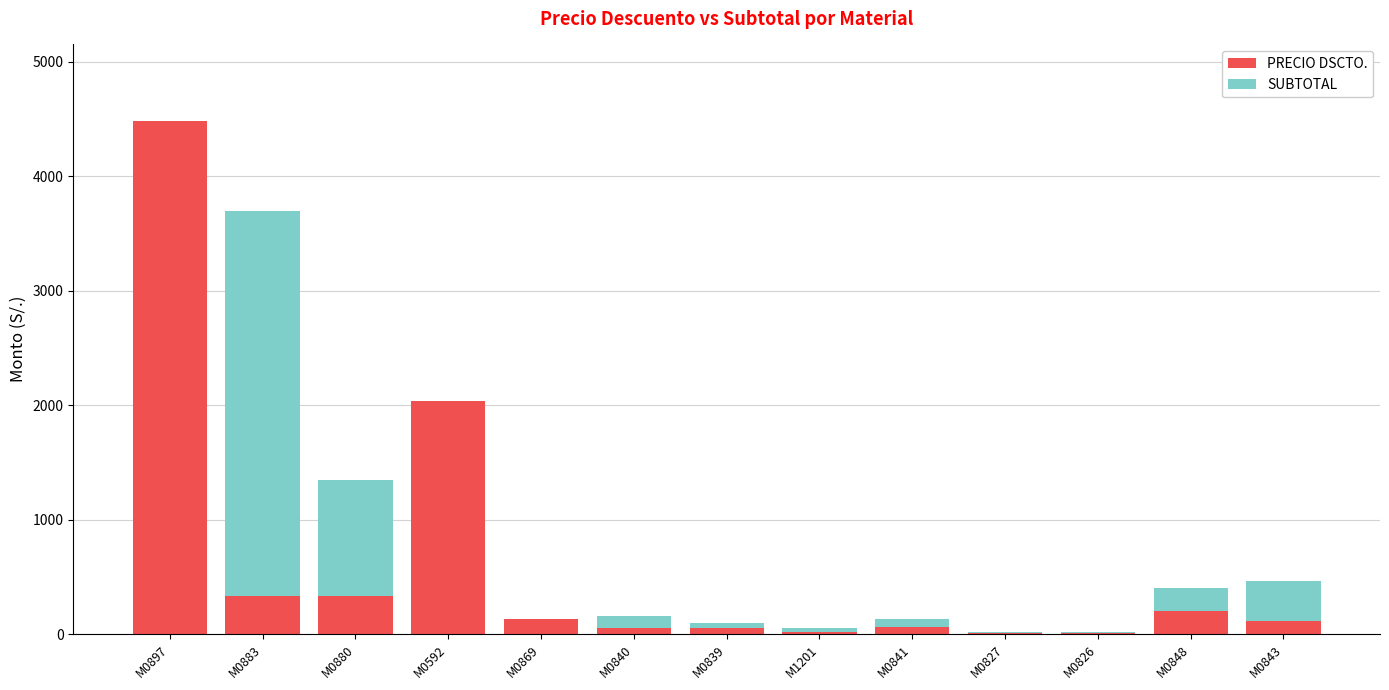

Where is PRECIO DSCTO. nearest to the value 2245?

M0592